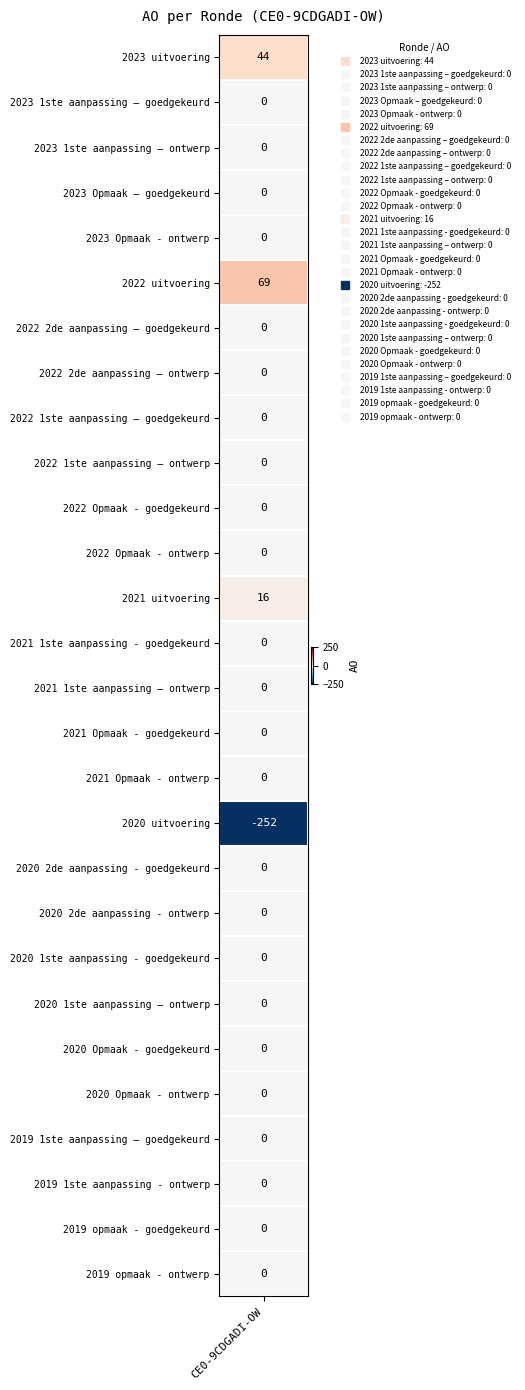

List the labels in order of value, smallest first.

2020 uitvoering, 2023 1ste aanpassing – goedgekeurd, 2023 1ste aanpassing – ontwerp, 2023 Opmaak – goedgekeurd, 2023 Opmaak - ontwerp, 2022 2de aanpassing – goedgekeurd, 2022 2de aanpassing – ontwerp, 2022 1ste aanpassing – goedgekeurd, 2022 1ste aanpassing – ontwerp, 2022 Opmaak - goedgekeurd, 2022 Opmaak - ontwerp, 2021 1ste aanpassing - goedgekeurd, 2021 1ste aanpassing – ontwerp, 2021 Opmaak - goedgekeurd, 2021 Opmaak - ontwerp, 2020 2de aanpassing - goedgekeurd, 2020 2de aanpassing - ontwerp, 2020 1ste aanpassing - goedgekeurd, 2020 1ste aanpassing – ontwerp, 2020 Opmaak - goedgekeurd, 2020 Opmaak - ontwerp, 2019 1ste aanpassing – goedgekeurd, 2019 1ste aanpassing - ontwerp, 2019 opmaak - goedgekeurd, 2019 opmaak - ontwerp, 2021 uitvoering, 2023 uitvoering, 2022 uitvoering